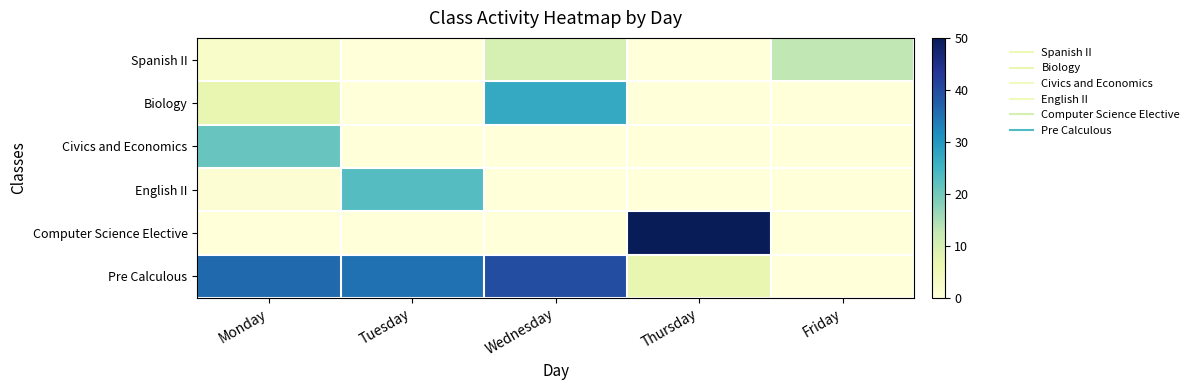

What is the total value across all series at Wednesday?

77.0